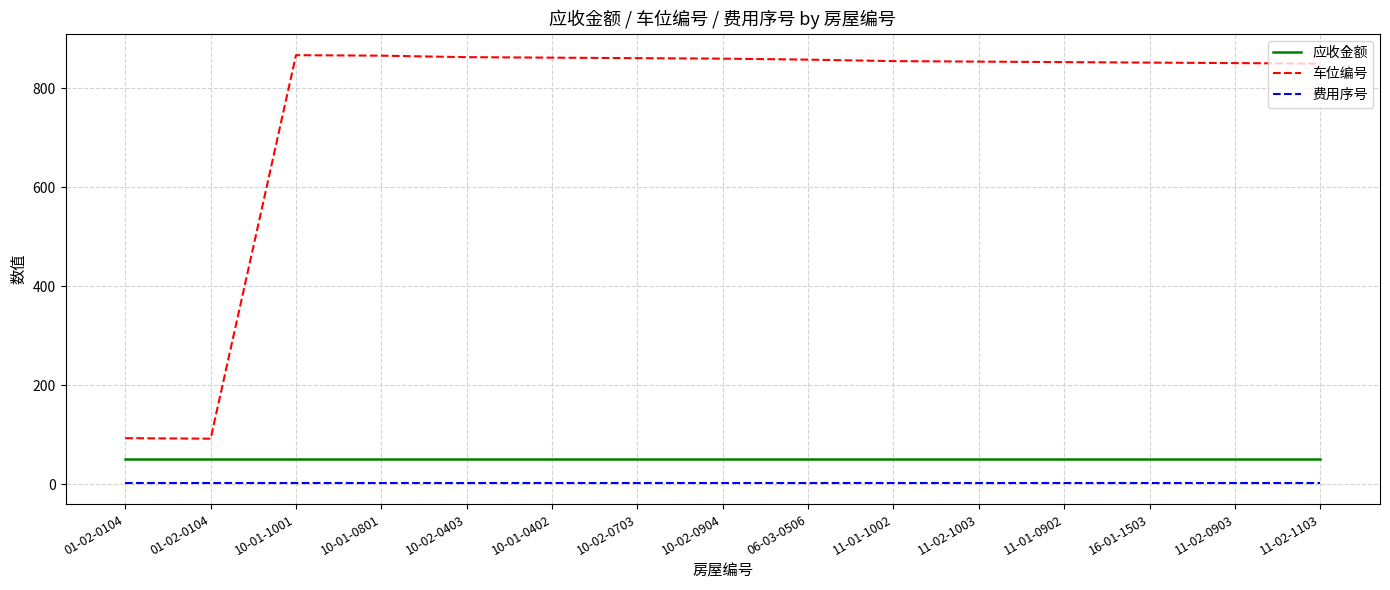

How many lines are shown in the chart?

3